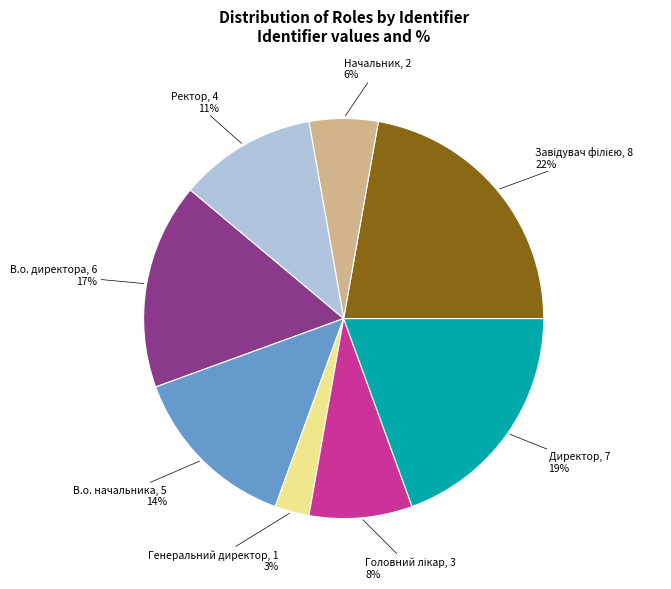

Between Генеральний директор and В.о. начальника, which is larger?

В.о. начальника